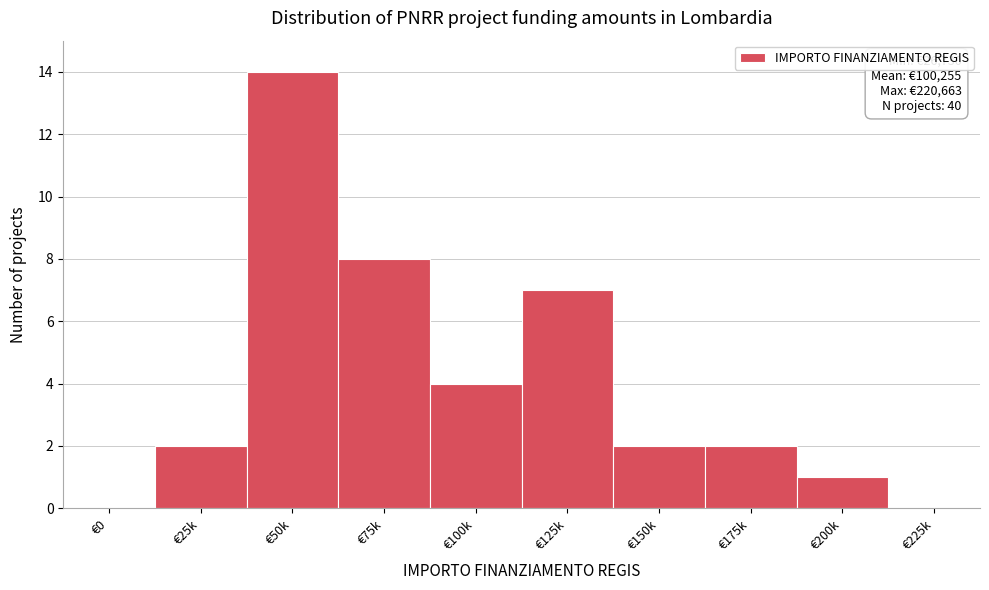

Reading right to left, list all the values displayed in this chart.

€225k=0	€200k=1	€175k=2	€150k=2	€125k=7	€100k=4	€75k=8	€50k=14	€25k=2	€0=0